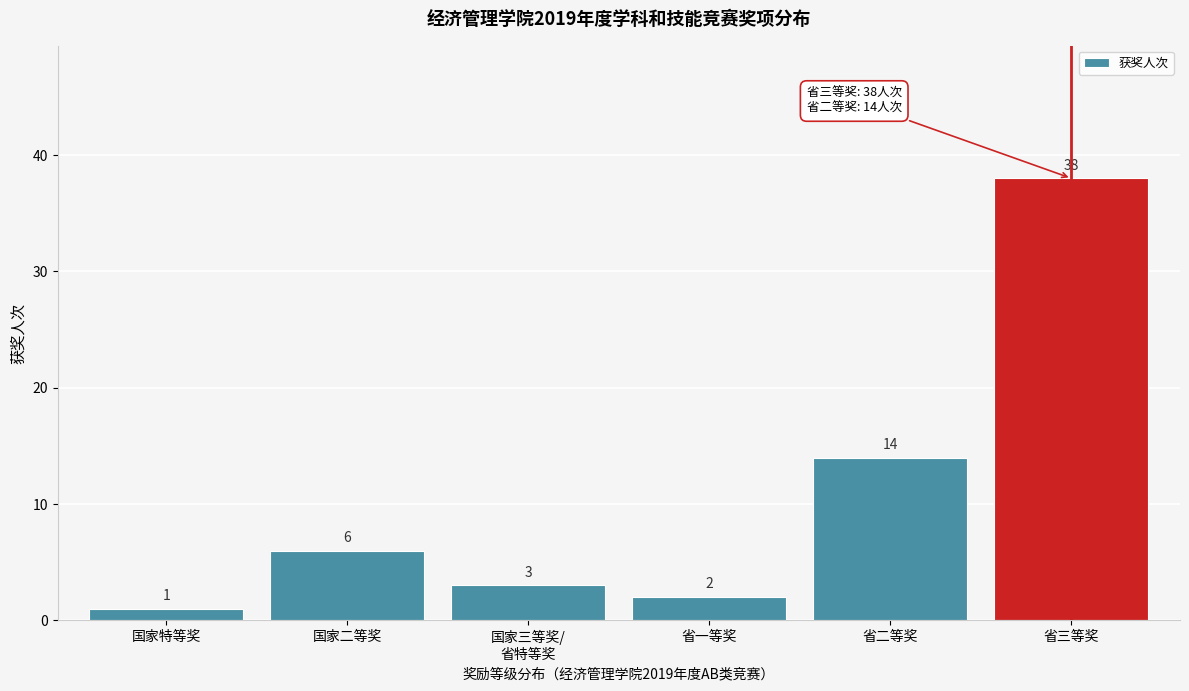

Reading left to right, list all the values displayed in this chart.

1	6	3	2	14	38